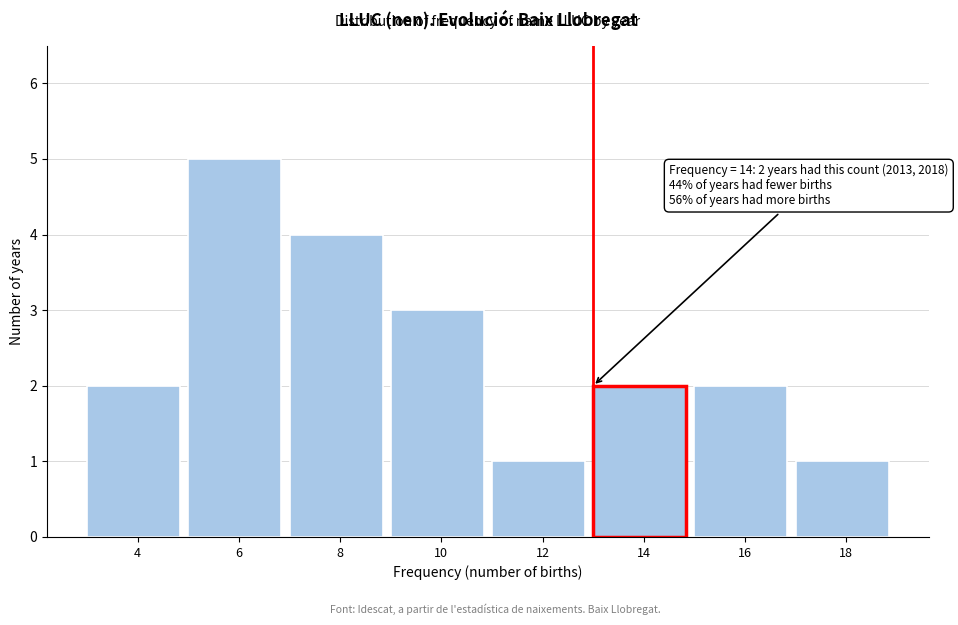

Reading right to left, transcribe all the data shown in this chart.

18=1	16=2	14=2	12=1	10=3	8=4	6=5	4=2